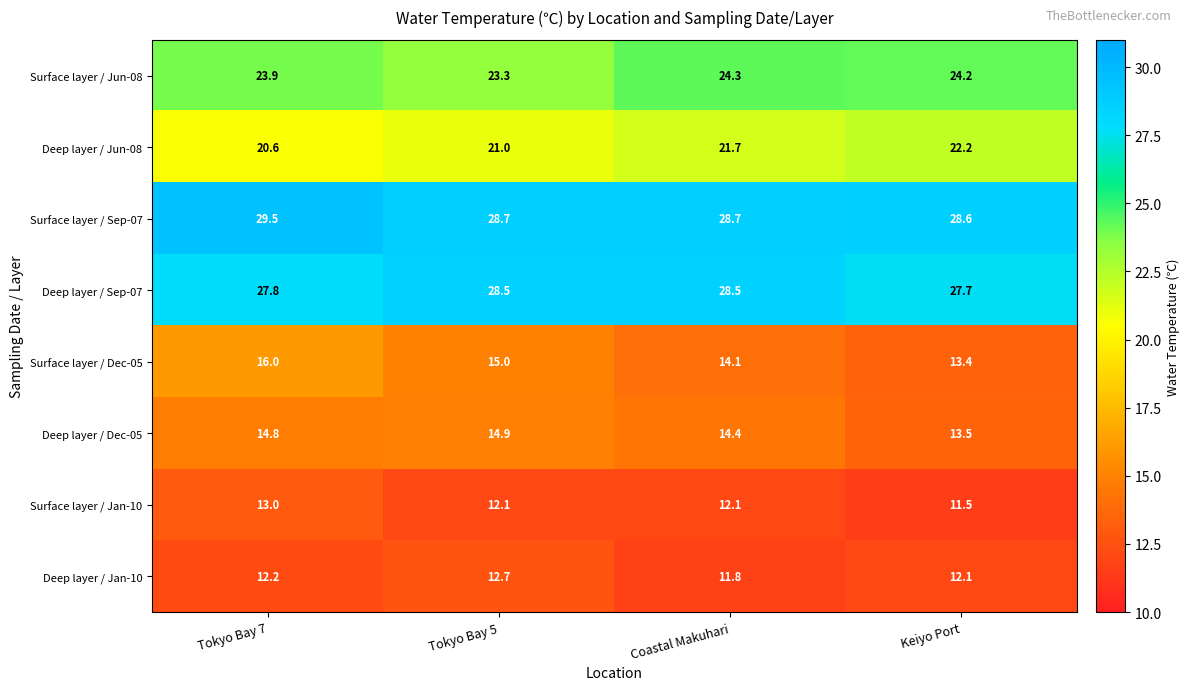

At which label is Deep layer / Jan-10 closest to 12?

Keiyo Port